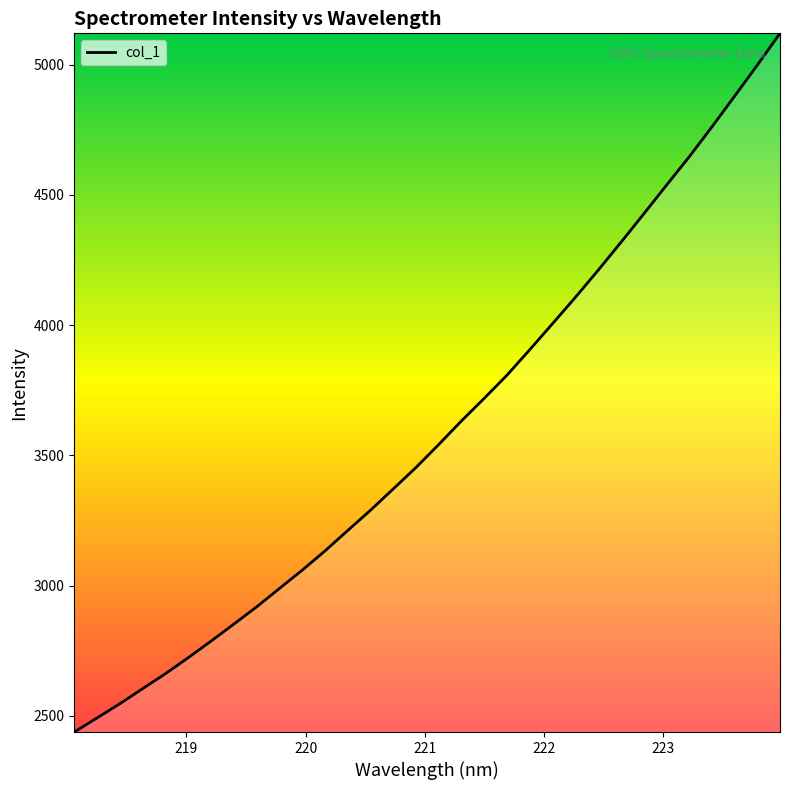

What is the smallest value displayed?

2437.7